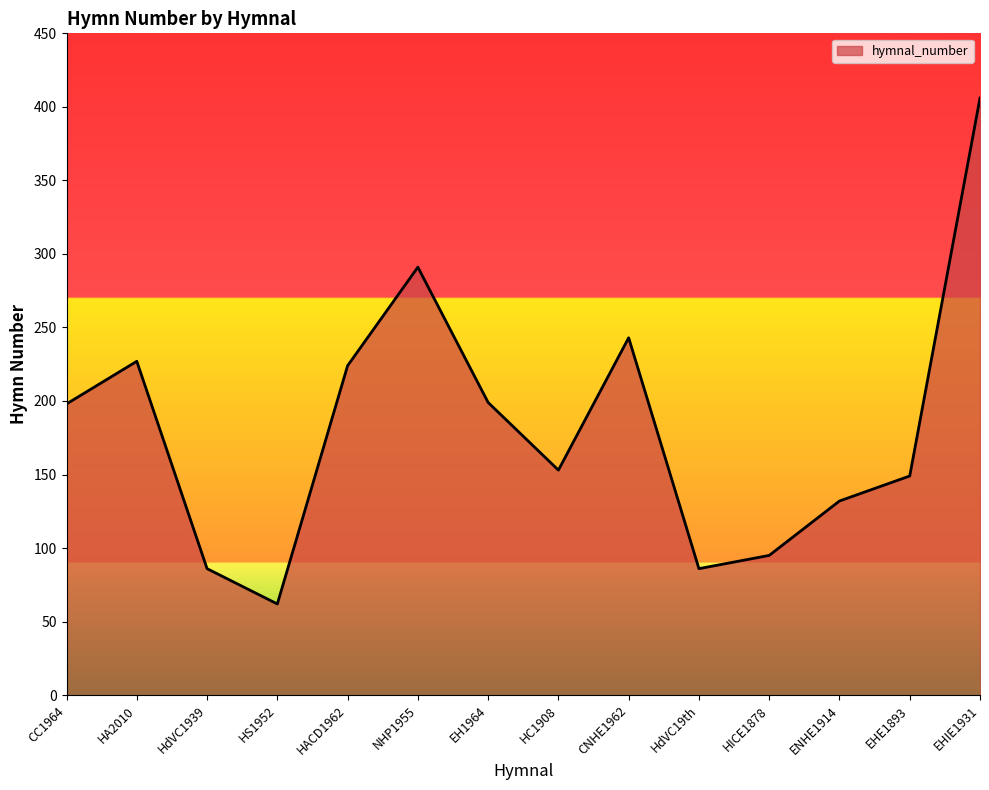

The chart shows a value of 199 at EH1964. True or false?

True